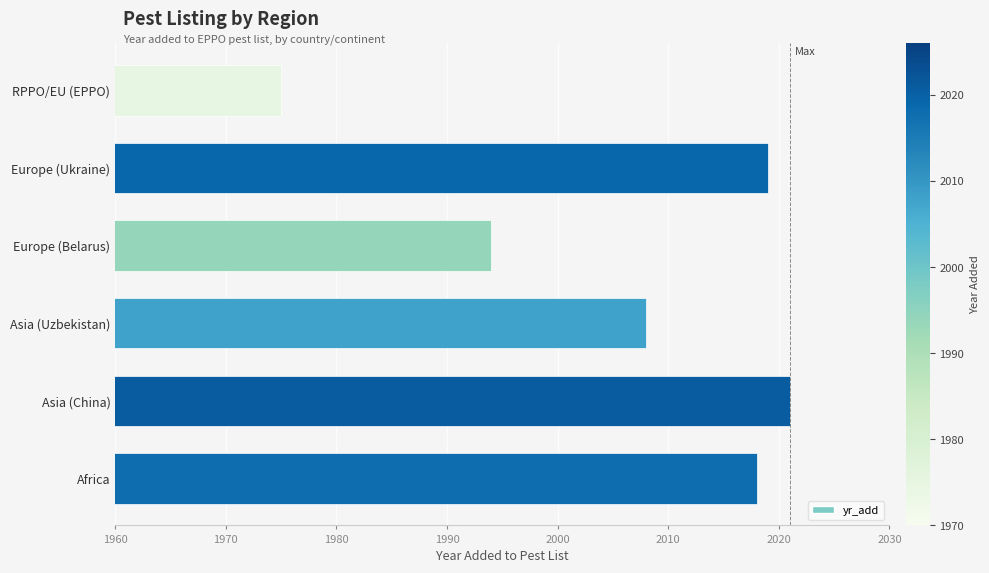

The chart shows a value of 2018 at Africa. True or false?

True